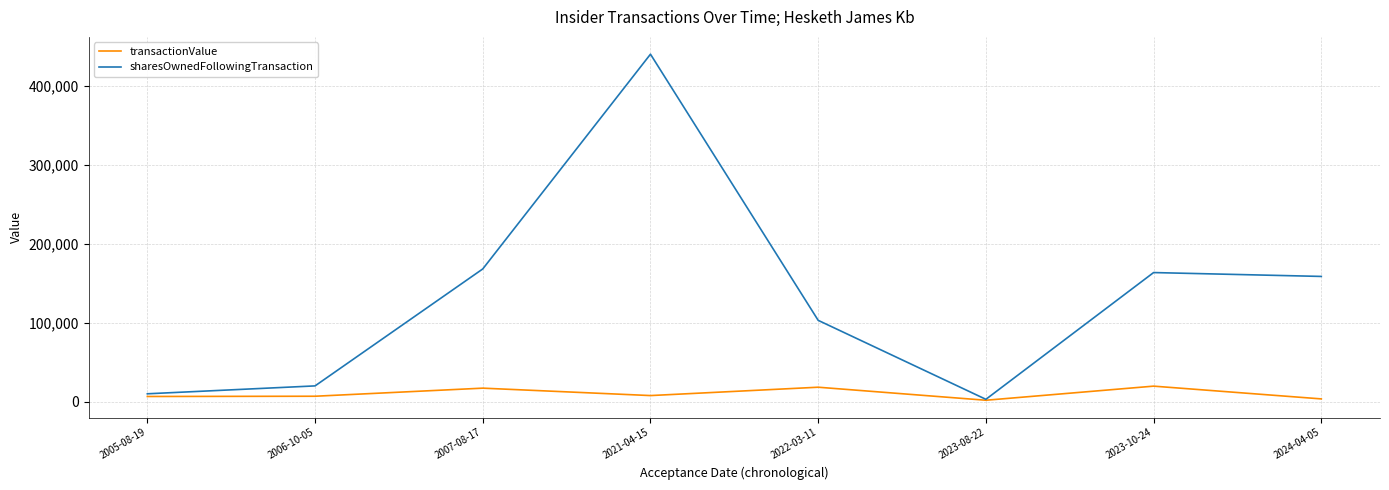

The value of transactionValue at 2022-03-11 is 18325. True or false?

True